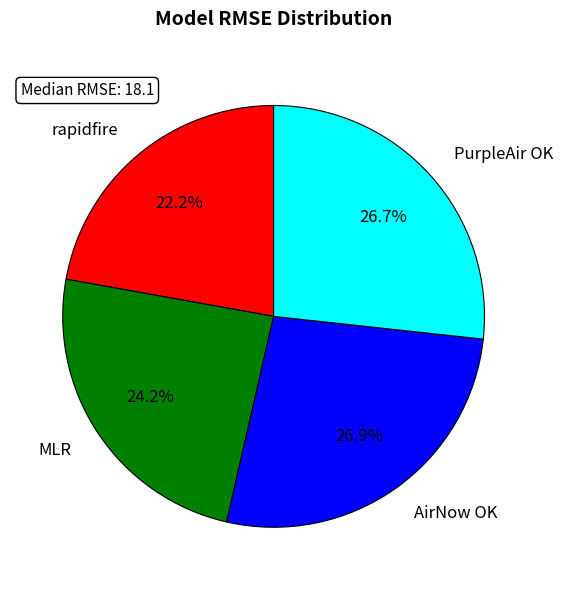

Which slice is the smallest?

rapidfire